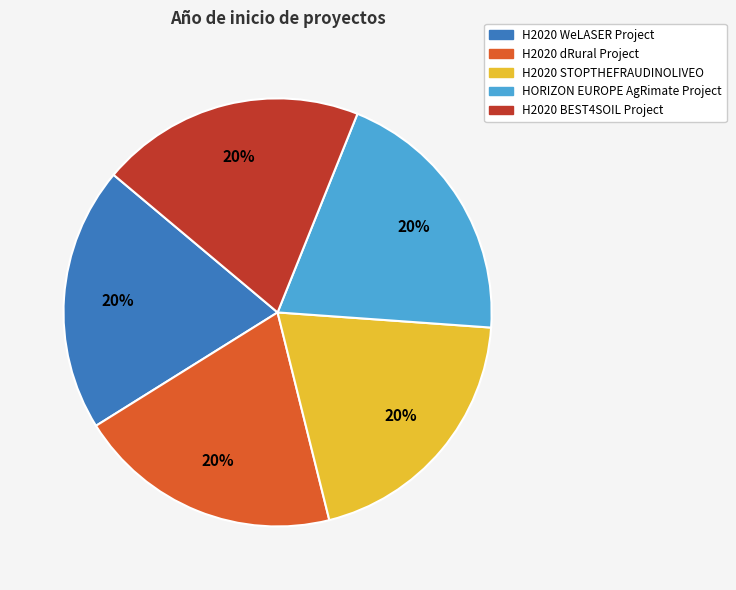

How many segments does this pie chart have?

5